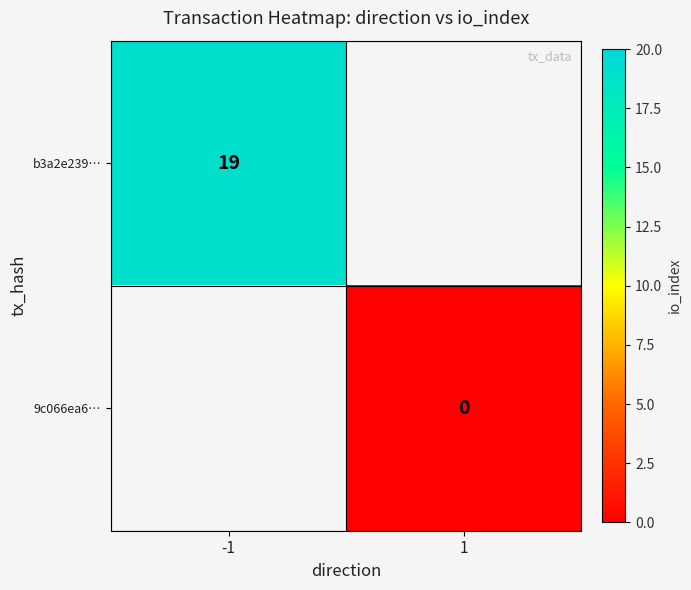

Is it true that b3a2e239… equals 26 at -1?

False